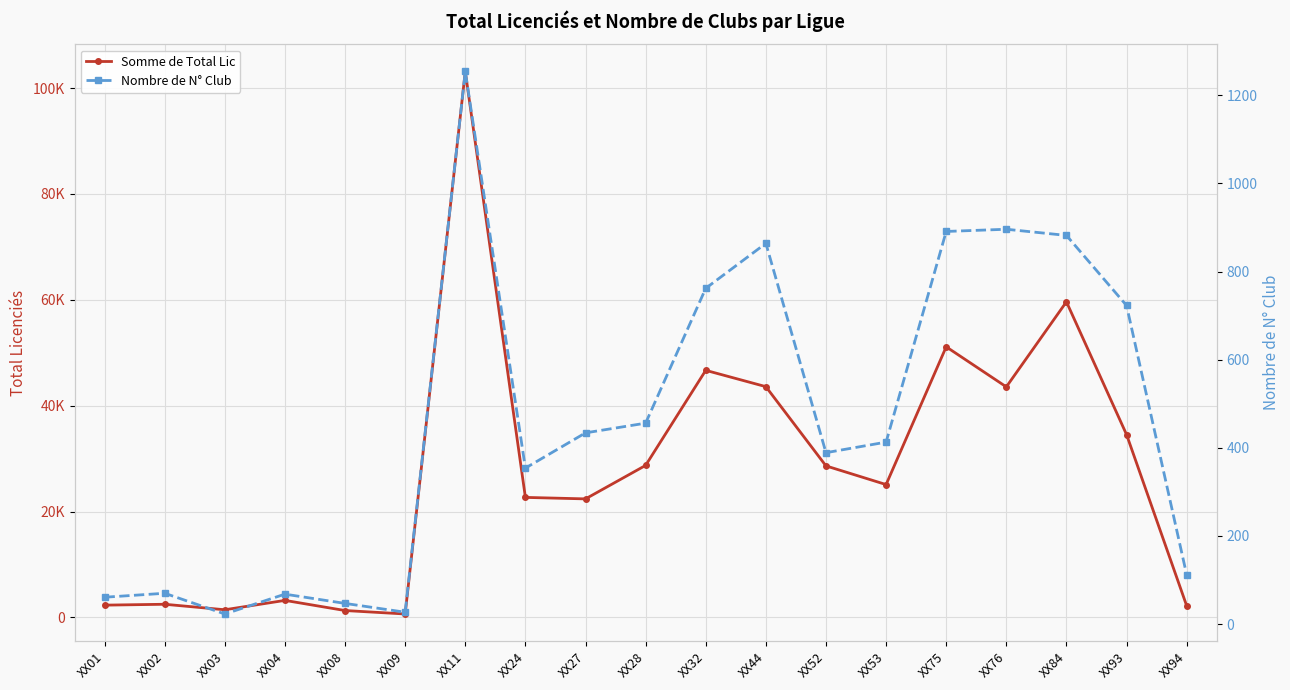

Which series changed the most between XX24 and XX53?

Somme de Total Lic